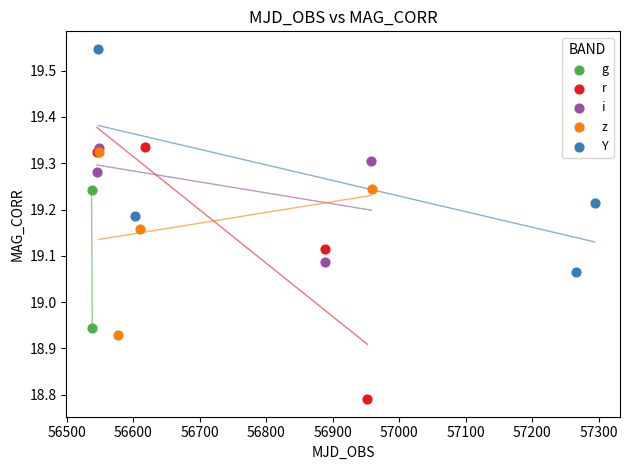

Which series has the widest spread of Y values?

r